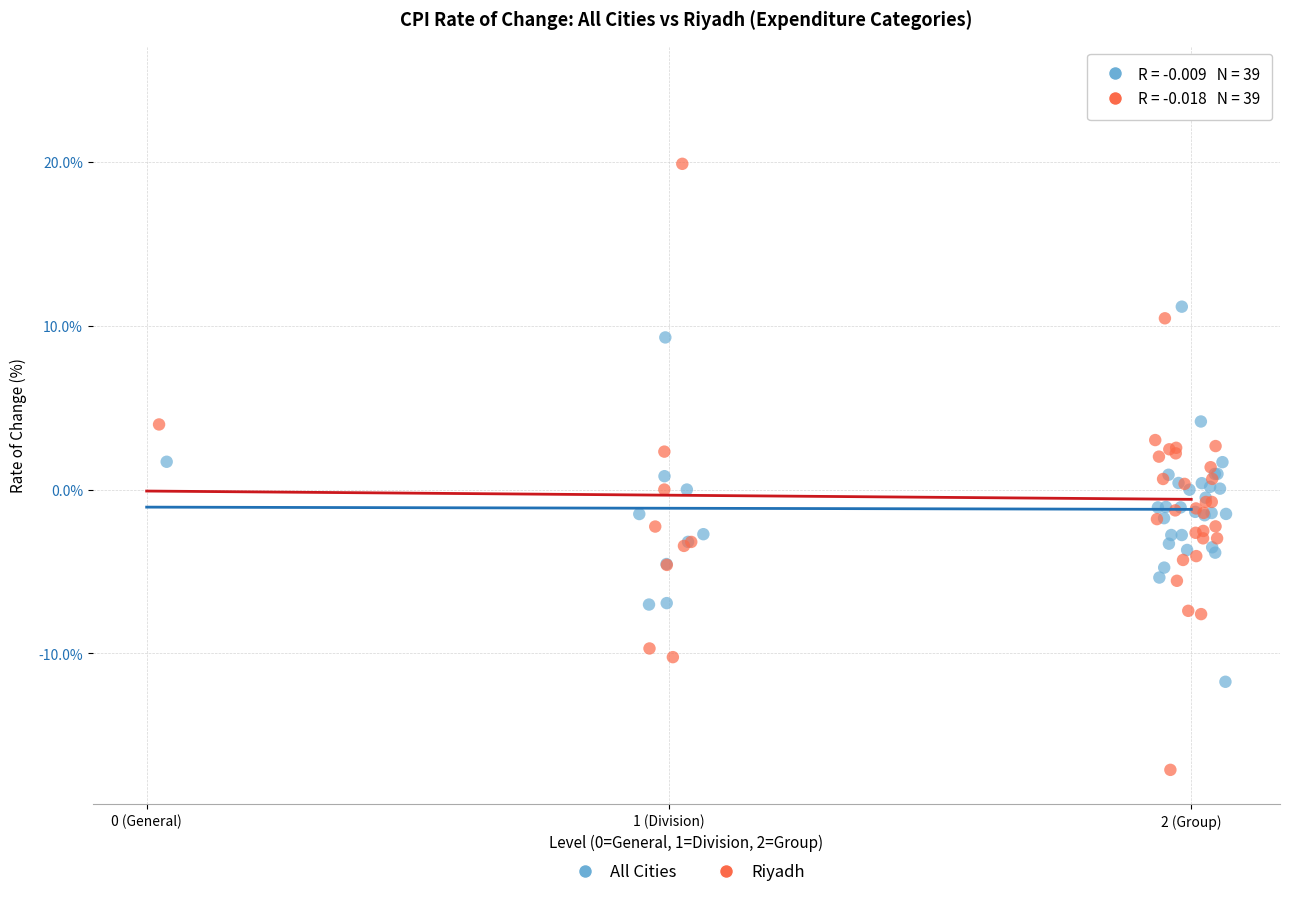

Which series contains the lowest Y value?

Riyadh